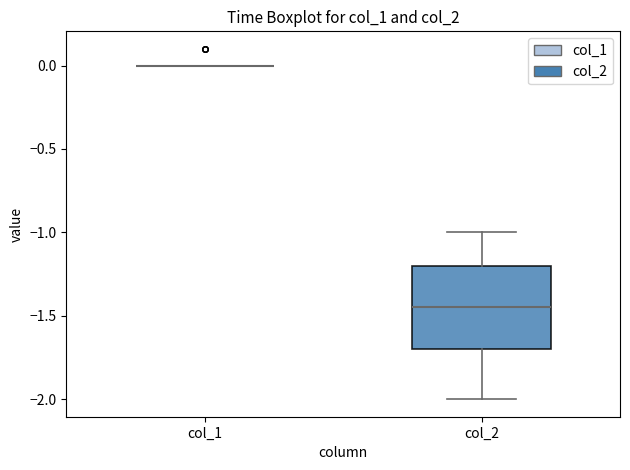

Reading left to right, read every box against the y-axis: the position of its median line, the range the box covers, and the ends of its whiskers. The values are not printed on the chart, so give them approximately, as read against the axis.

col_1: box collapsed to a line at 0.00, whiskers 0.00 to 0.00
col_2: median -1.45, box -1.70 to -1.20, whiskers -2.00 to -1.00